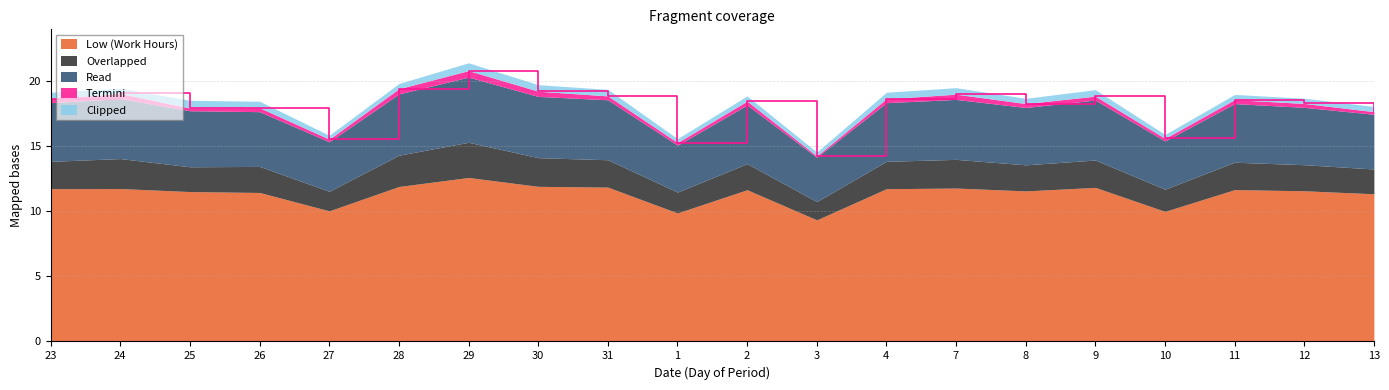

Does the chart have visible grid lines?

Yes